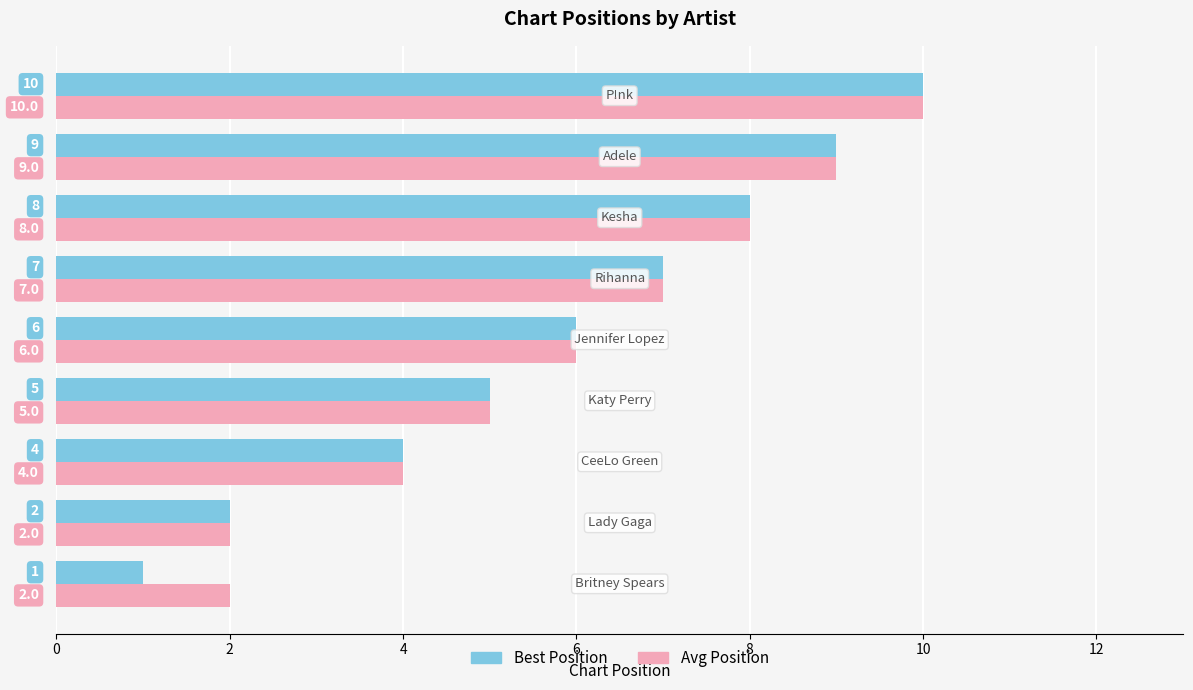

How many data points does each series have?

9